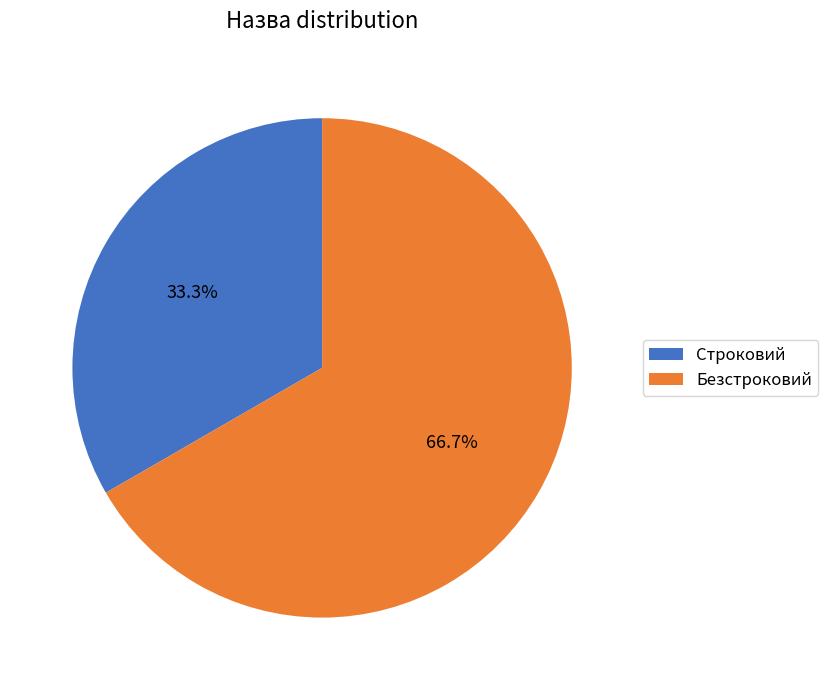

Is it true that Строковий is 33% of the pie?

True